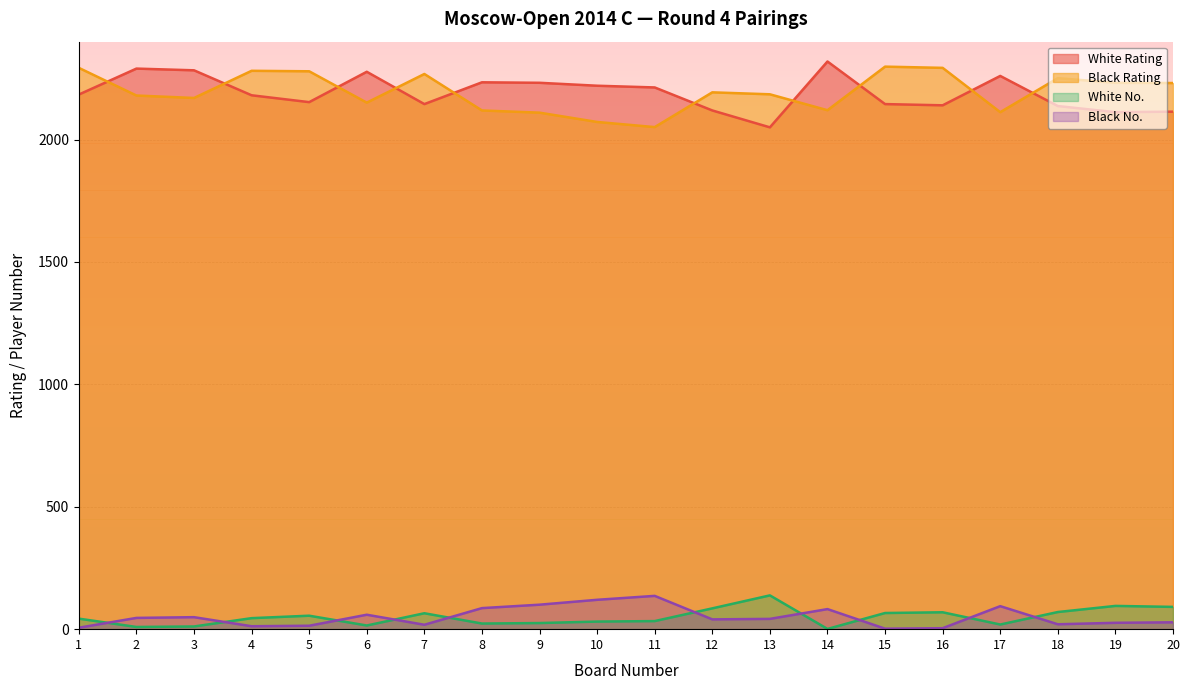

True or false: White Rating has a value of 3473 at 15.

False